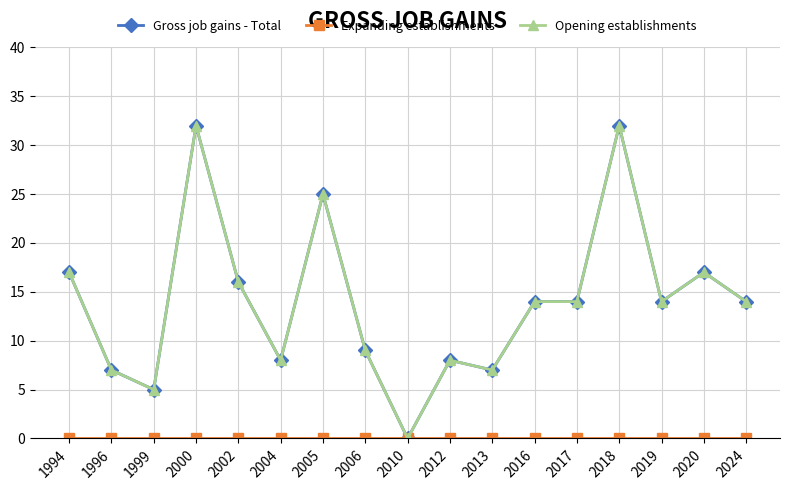

True or false: Expanding establishments has a value of 0 at 2017.

True